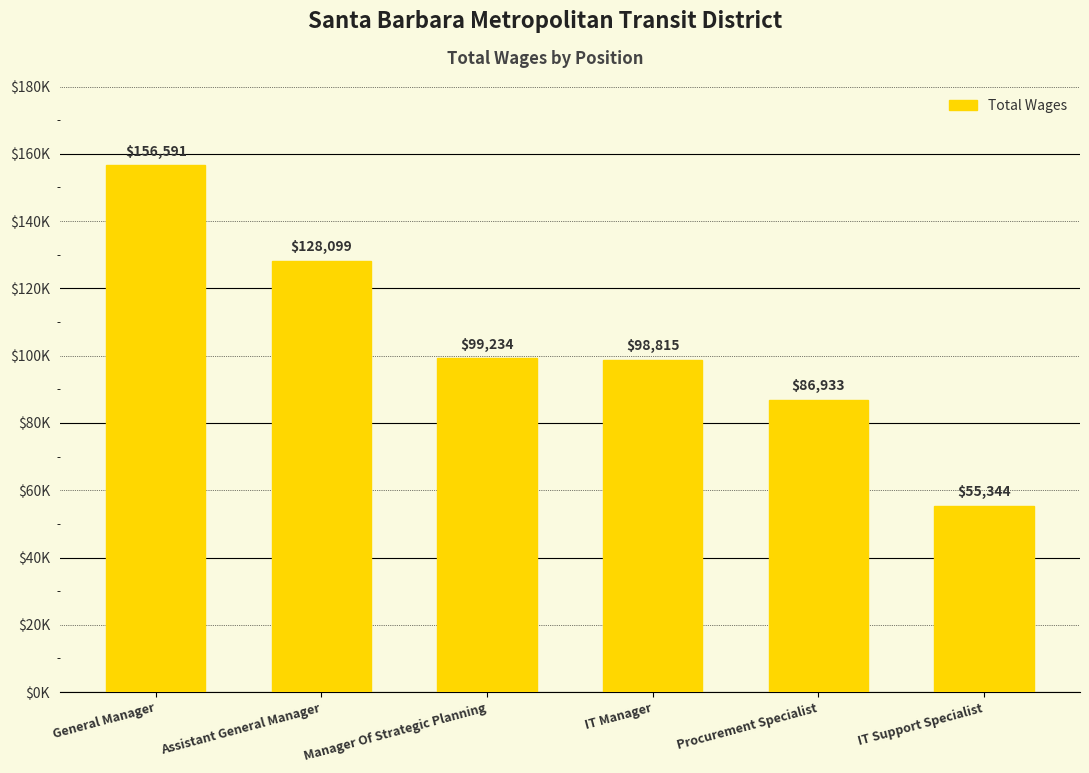

What value does the data have at General Manager?

156591